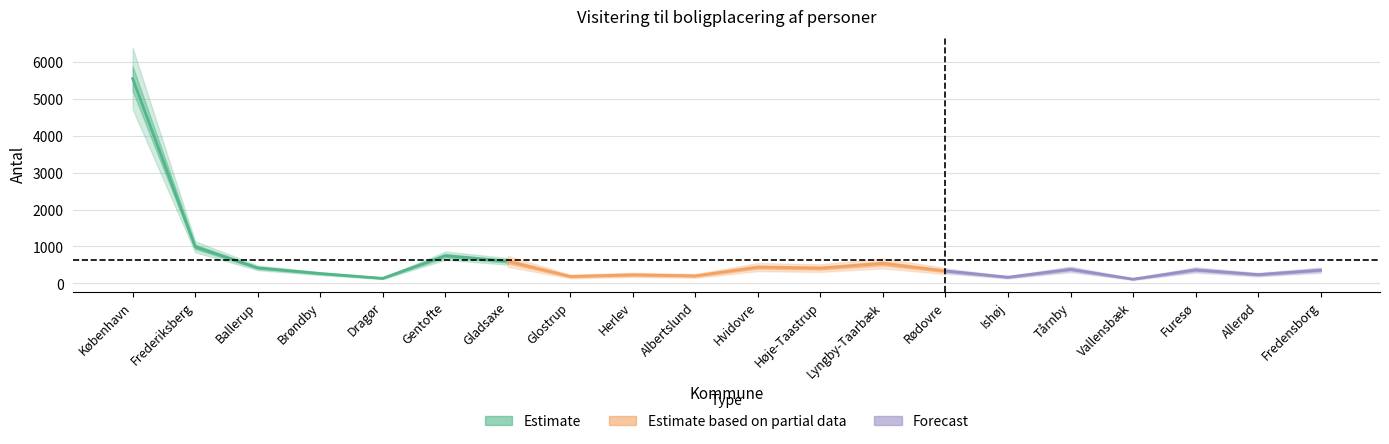

How many data points does each series have?

20